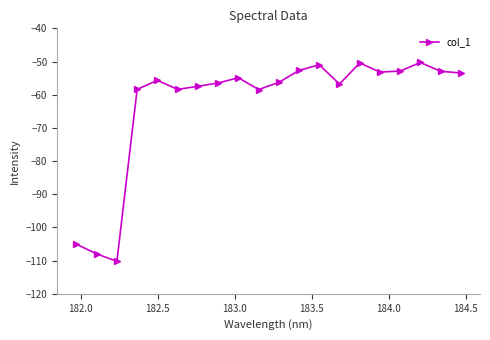

Is this an area chart (filled region under the line)?

No